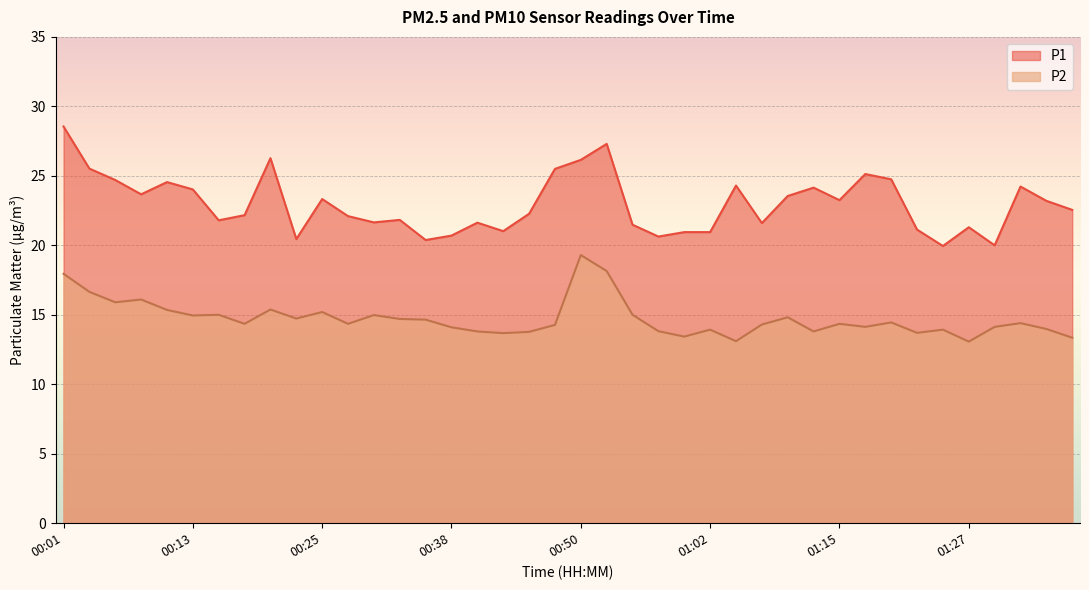

Reading left to right, list all the values displayed in this chart.

P1: 00:01=28.6	00:03=25.5	00:06=24.7	00:08=23.7	00:10=24.6	00:13=24.0	00:15=21.8	00:18=22.2	00:20=26.3	00:23=20.4	00:25=23.3	00:28=22.1	00:30=21.6	00:33=21.8	00:35=20.4	00:38=20.7	00:40=21.6	00:43=21.0	00:45=22.3	00:47=25.5	00:50=26.1	00:52=27.3	00:55=21.5	00:57=20.6	01:00=20.9	01:02=20.9	01:05=24.3	01:07=21.6	01:10=23.6	01:12=24.1	01:15=23.2	01:17=25.1	01:19=24.8	01:22=21.1	01:24=19.9	01:27=21.3	01:29=20.0	01:32=24.2	01:34=23.2	01:37=22.6
P2: 00:01=17.9	00:03=16.6	00:06=15.9	00:08=16.1	00:10=15.3	00:13=14.9	00:15=15.0	00:18=14.3	00:20=15.4	00:23=14.7	00:25=15.2	00:28=14.3	00:30=15.0	00:33=14.7	00:35=14.7	00:38=14.1	00:40=13.8	00:43=13.7	00:45=13.8	00:47=14.3	00:50=19.3	00:52=18.1	00:55=15.0	00:57=13.8	01:00=13.4	01:02=13.9	01:05=13.1	01:07=14.3	01:10=14.8	01:12=13.8	01:15=14.3	01:17=14.1	01:19=14.4	01:22=13.7	01:24=13.9	01:27=13.1	01:29=14.1	01:32=14.4	01:34=14.0	01:37=13.3